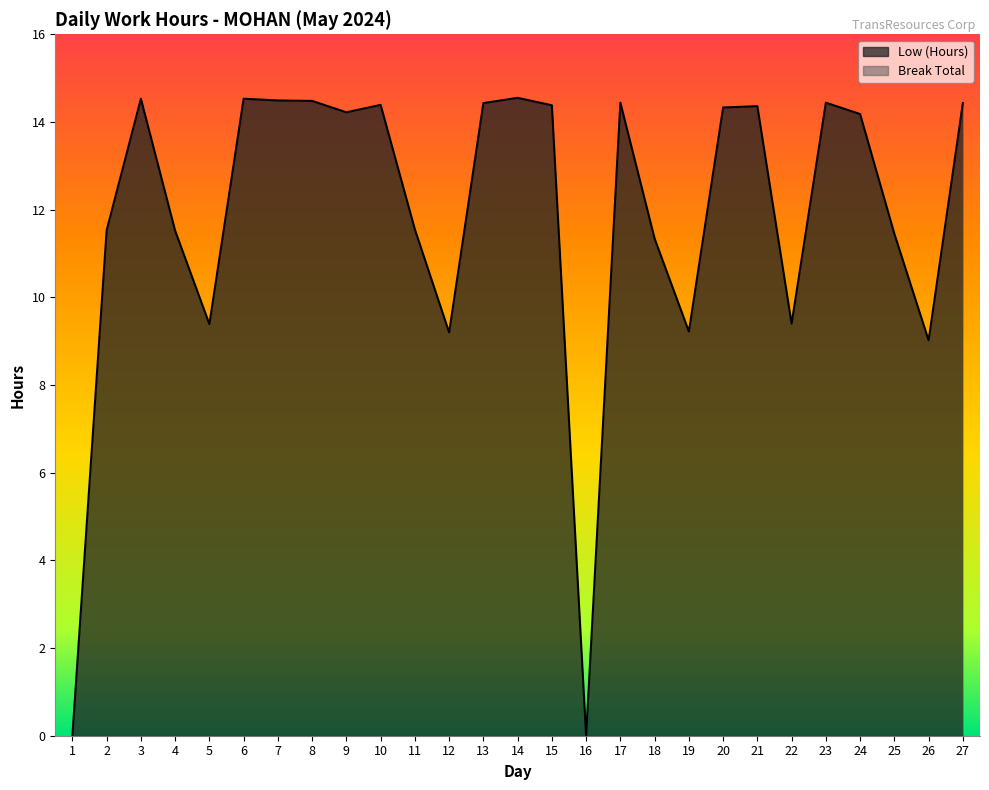

How many interior local peaks (higher than both neighbors) does the data have?

7